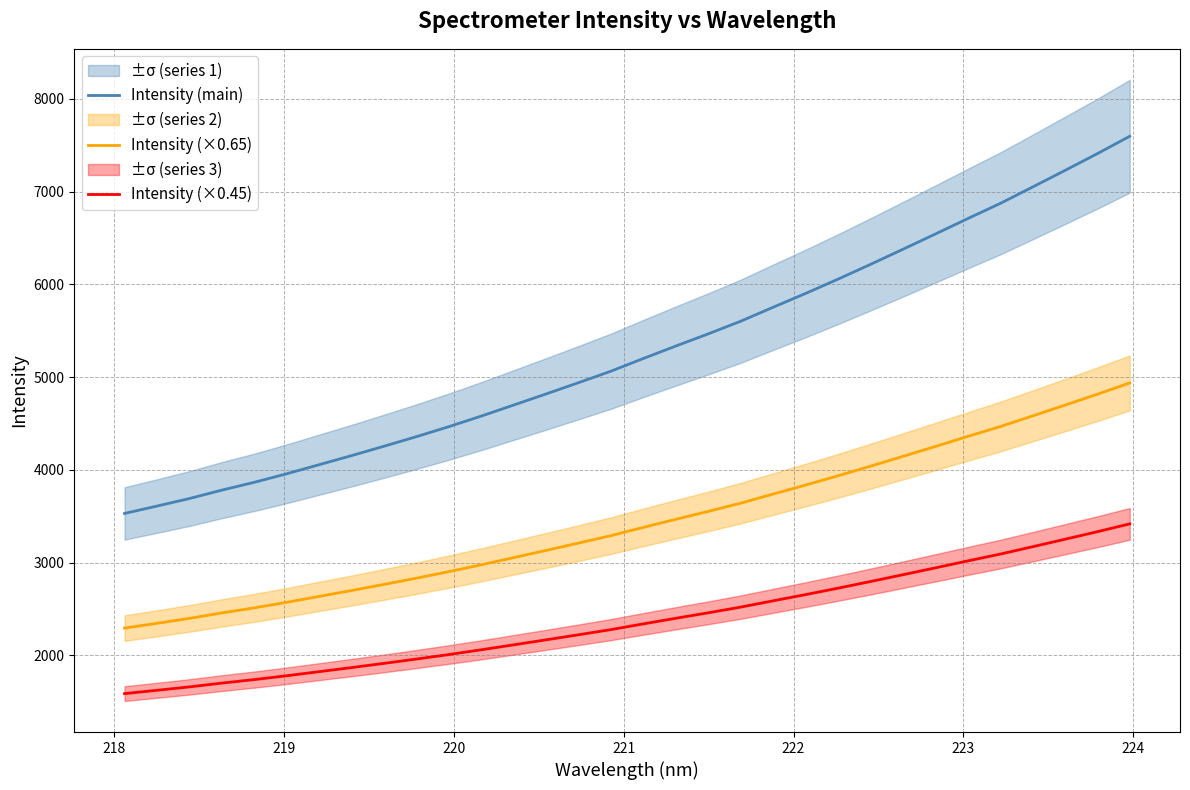

What is the highest value of the Intensity (×0.65) series?

4937.1